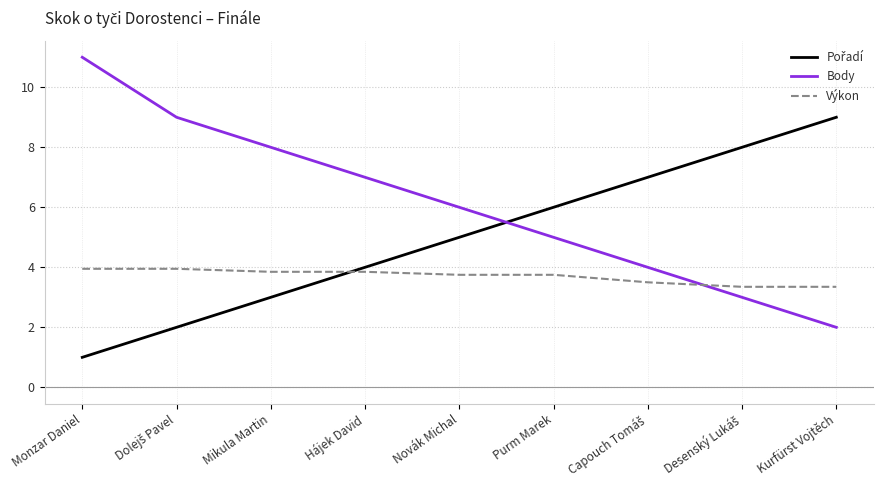

What is the spread (max minus min) of values at Kurfürst Vojtěch?

7.0